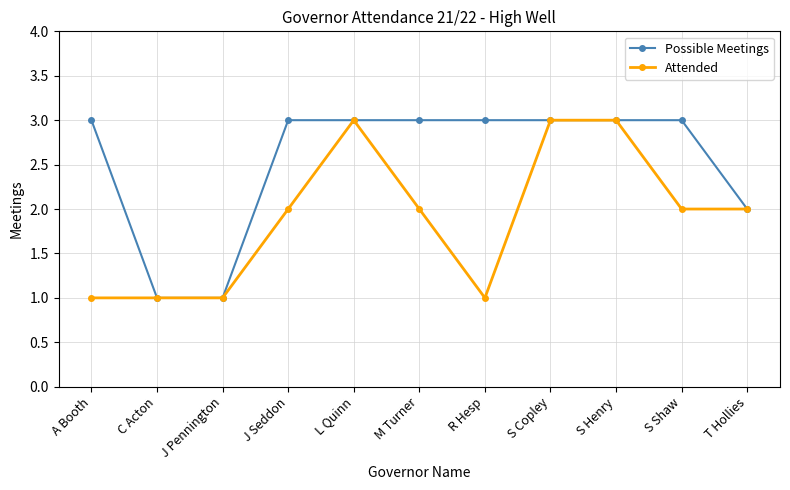

What is the sum of the Possible Meetings values at S Shaw and S Henry?

6